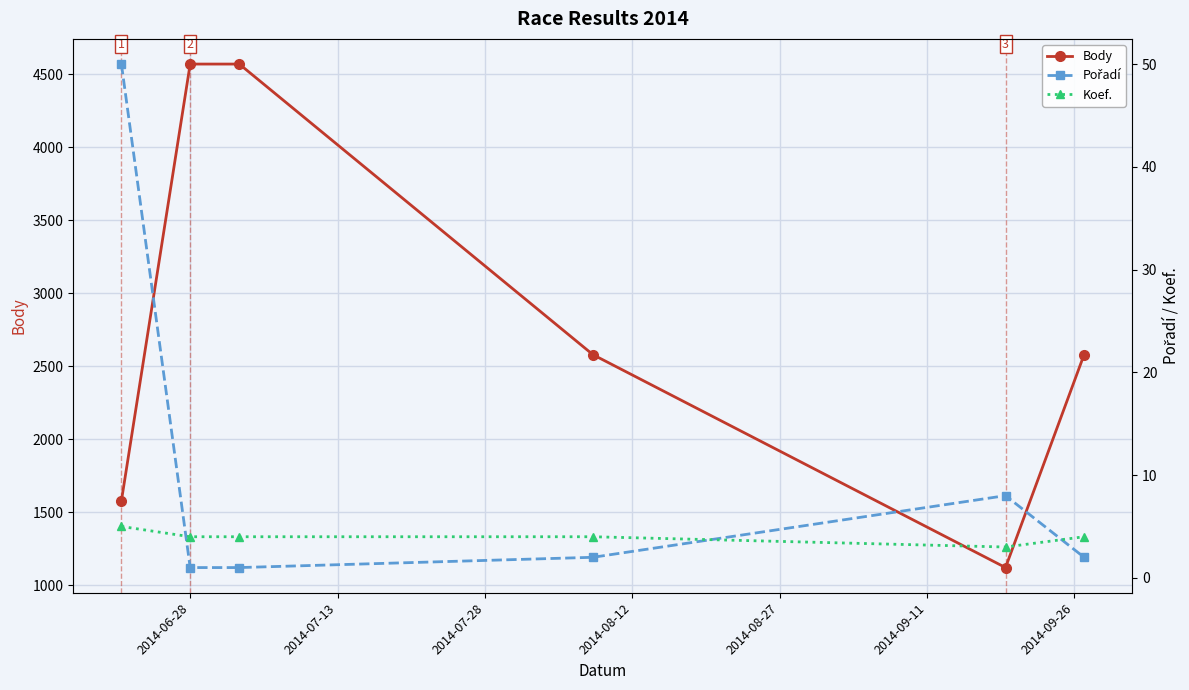

What is the value of the Body point at the 2nd from the left?

4570